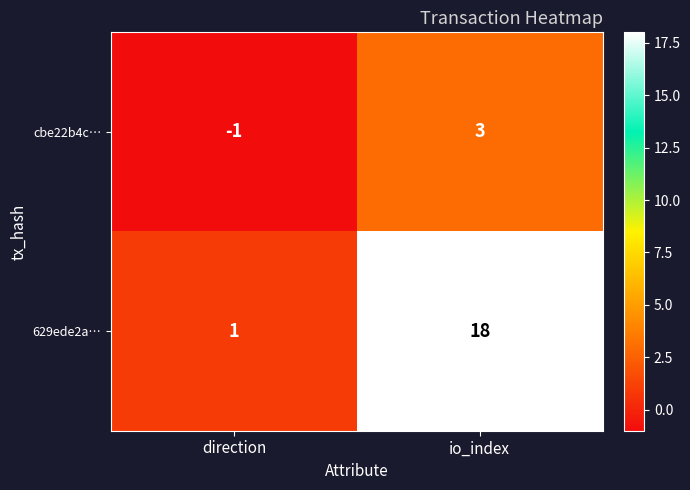

How many data points in cbe22b4c… are less than 3?

1